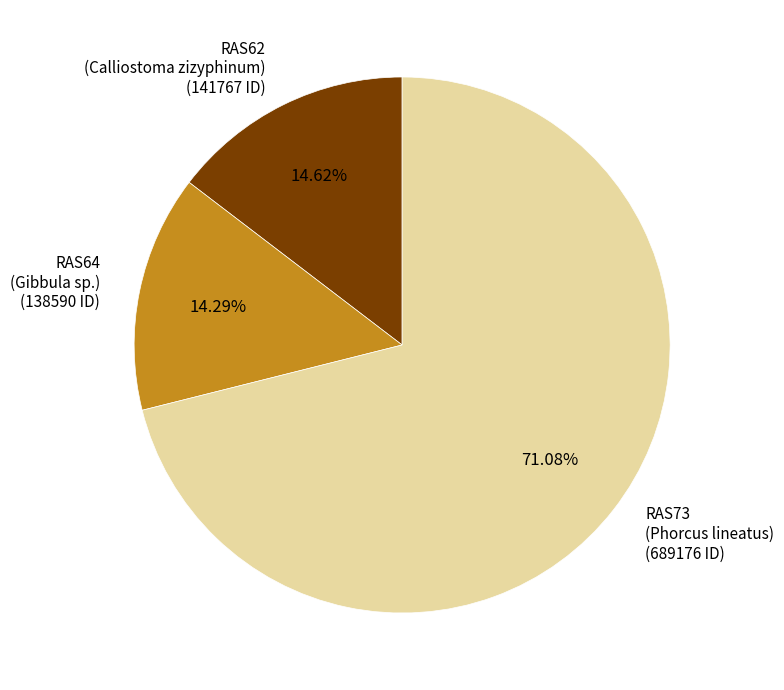

Is the sum of RAS62 (Calliostoma zizyphinum) (141767 ID) and RAS73 (Phorcus lineatus) (689176 ID) greater than half?

Yes